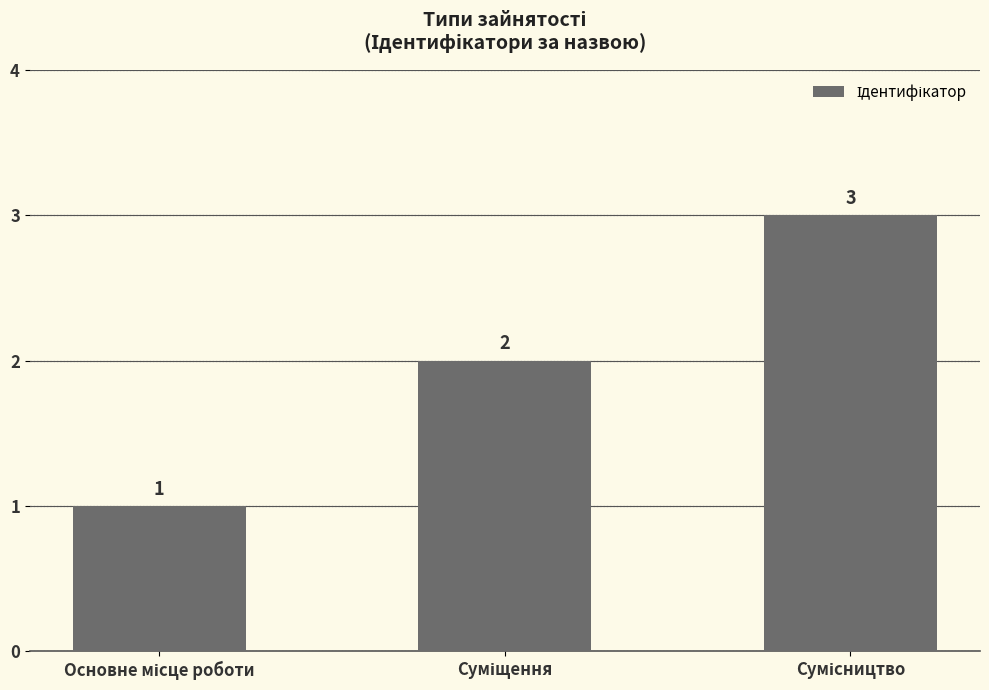

What is the value of the 3rd bar from the left?

3